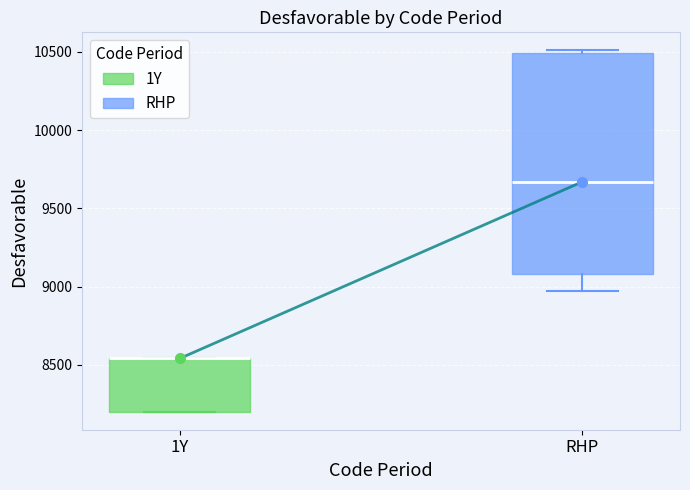

Reading left to right, read every box against the y-axis: the position of its median line, the range the box covers, and the ends of its whiskers. The values are not printed on the chart, so give them approximately, as read against the axis.

1Y: median 8550 (drawn on the box's upper edge), box 8200 to 8550, whiskers 8200 to 8550
RHP: median 9650, box 9100 to 10500, whiskers 8950 to 10500